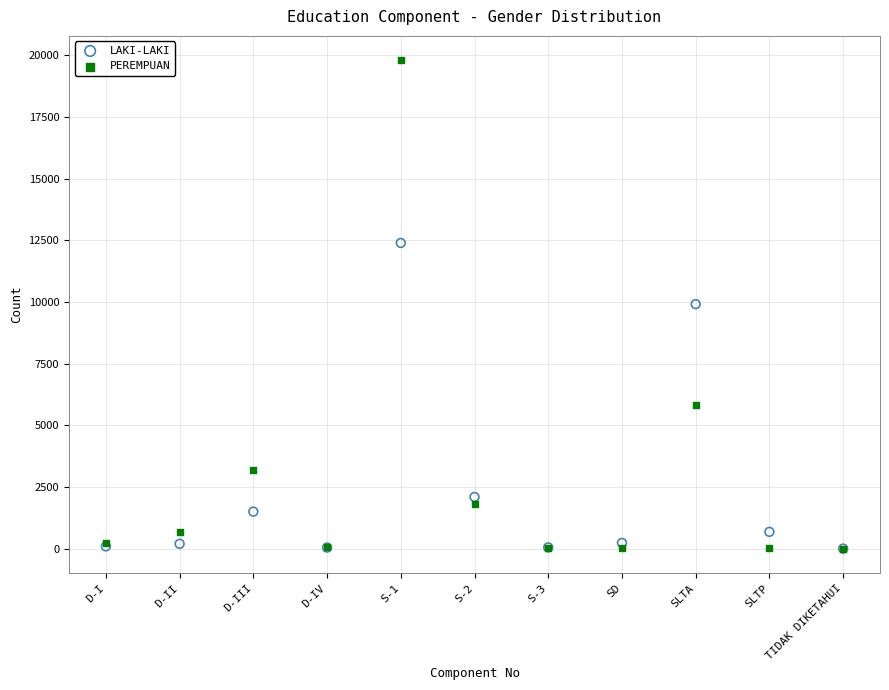

In the LAKI-LAKI series, what Y value is closest to 6196?

9911